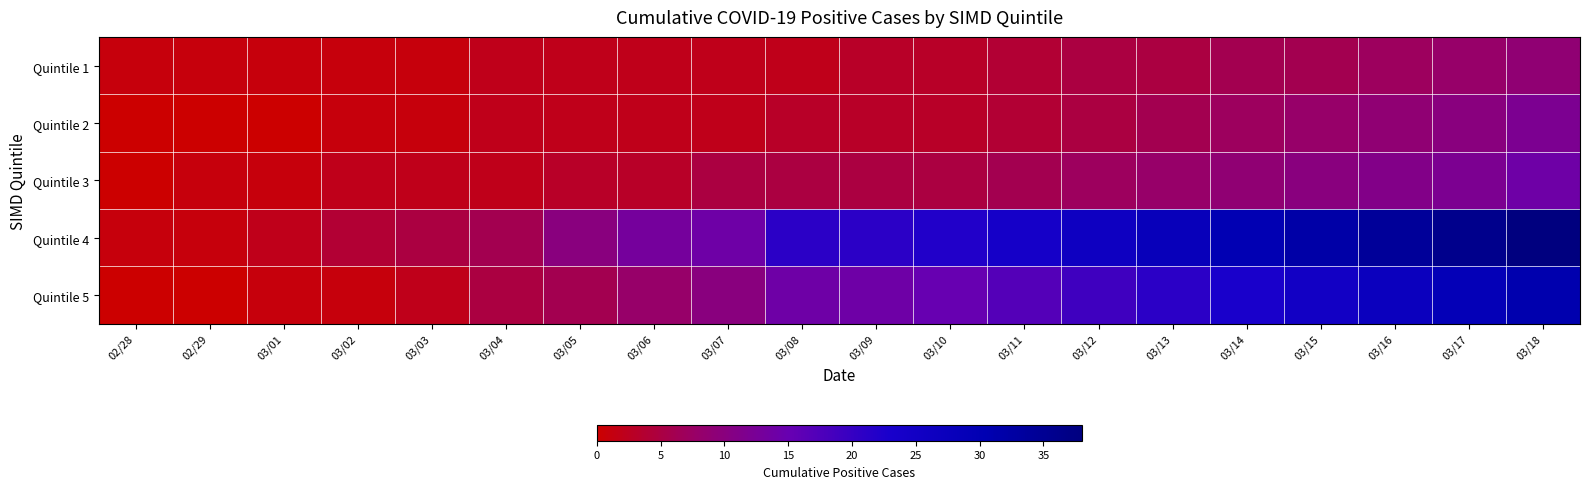

Count the number of data series in this chart.

5